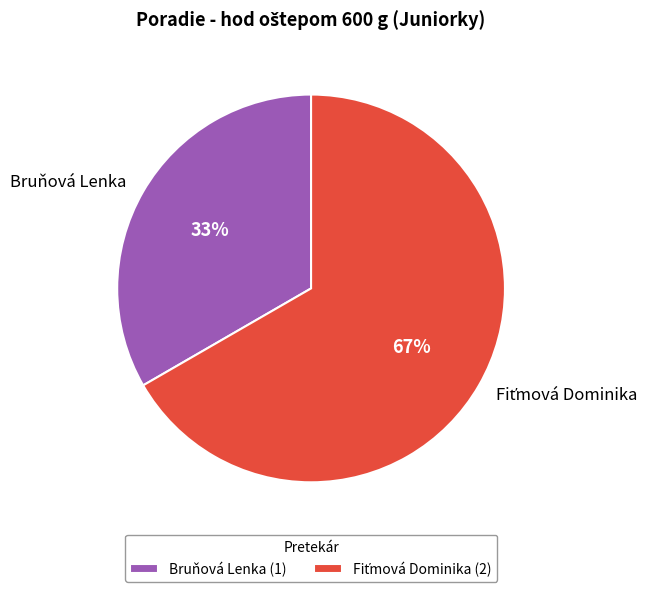

How many segments does this pie chart have?

2